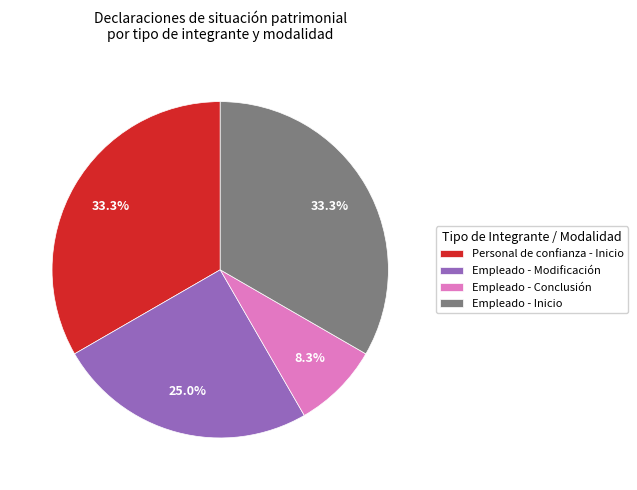

Does Empleado - Conclusión represent more than half of the total?

No